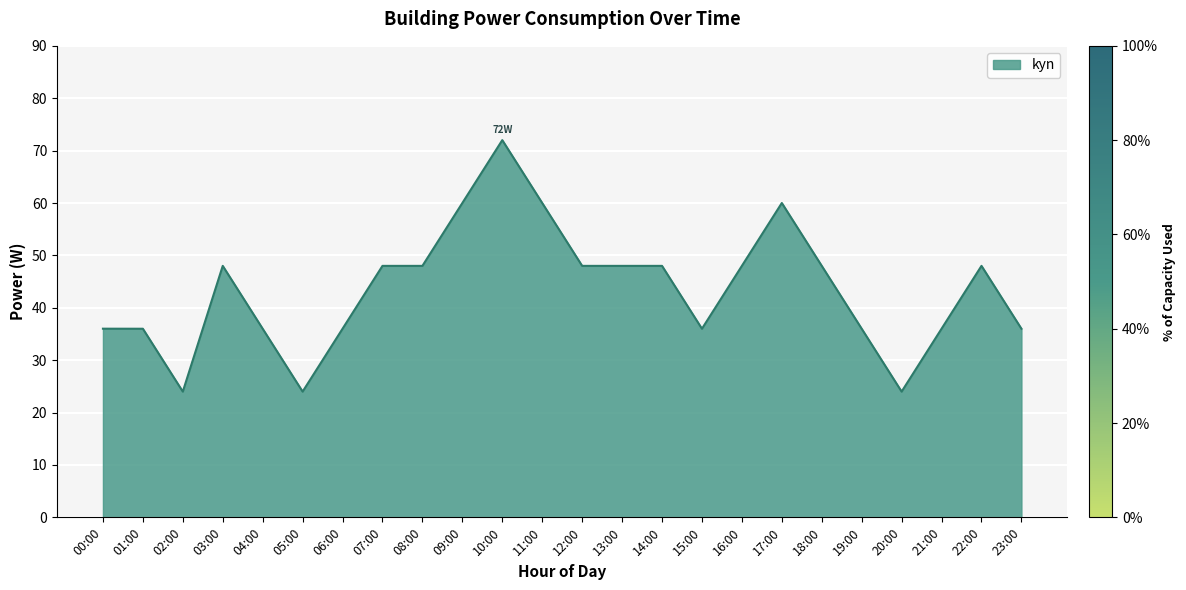

What is the ratio of the value at 18:00 to the value at 12:00?

1.0